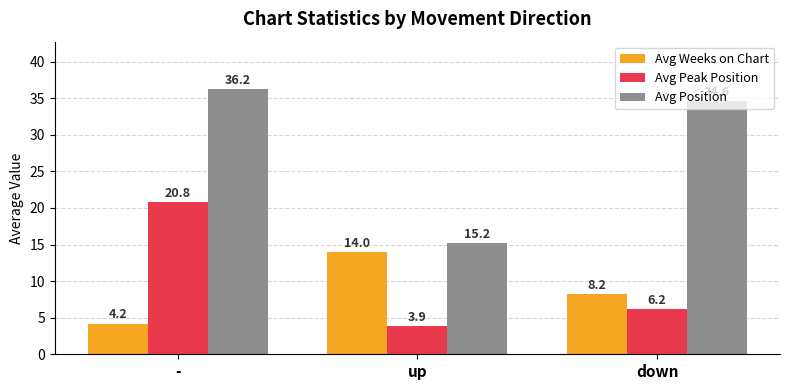

What is the average value of the Avg Peak Position series?

10.3